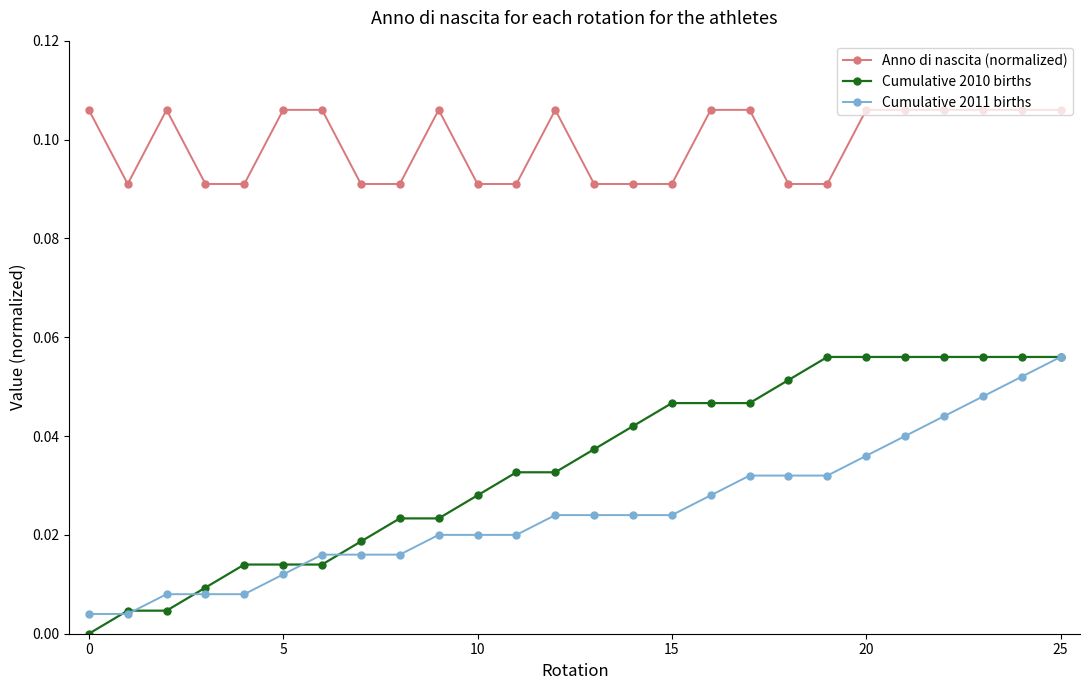

Which series has the largest total across all categories?

Anno di nascita (normalized)